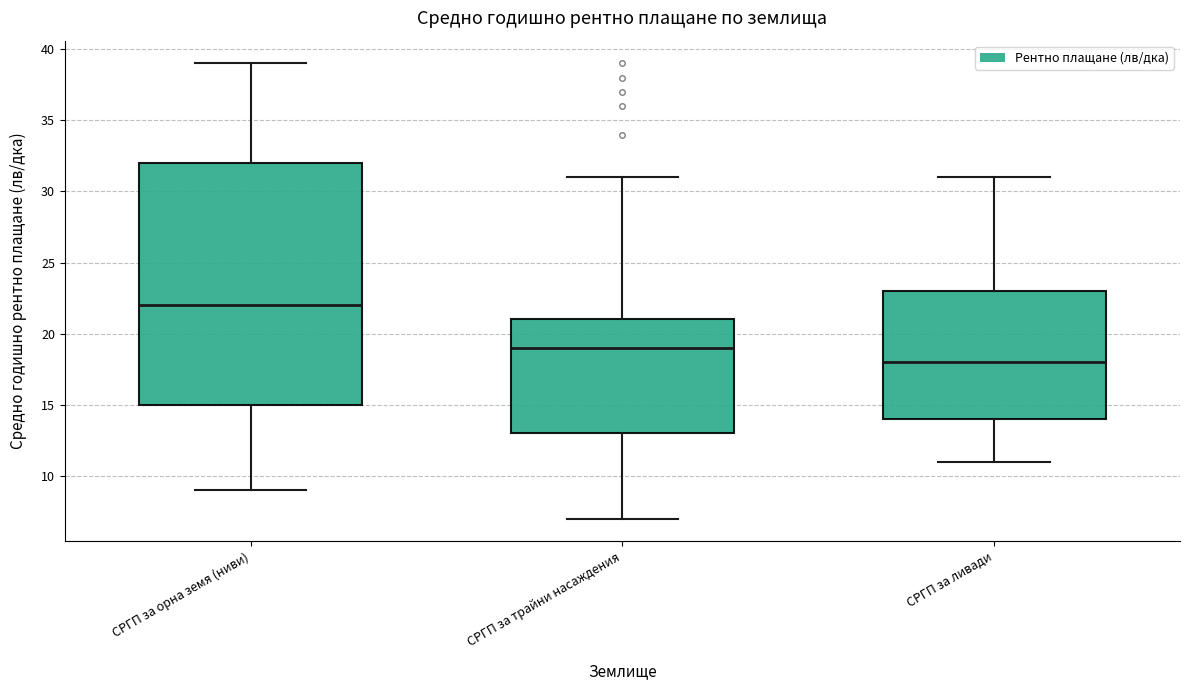

Which box has the highest median line?

СРГП за орна земя (ниви)